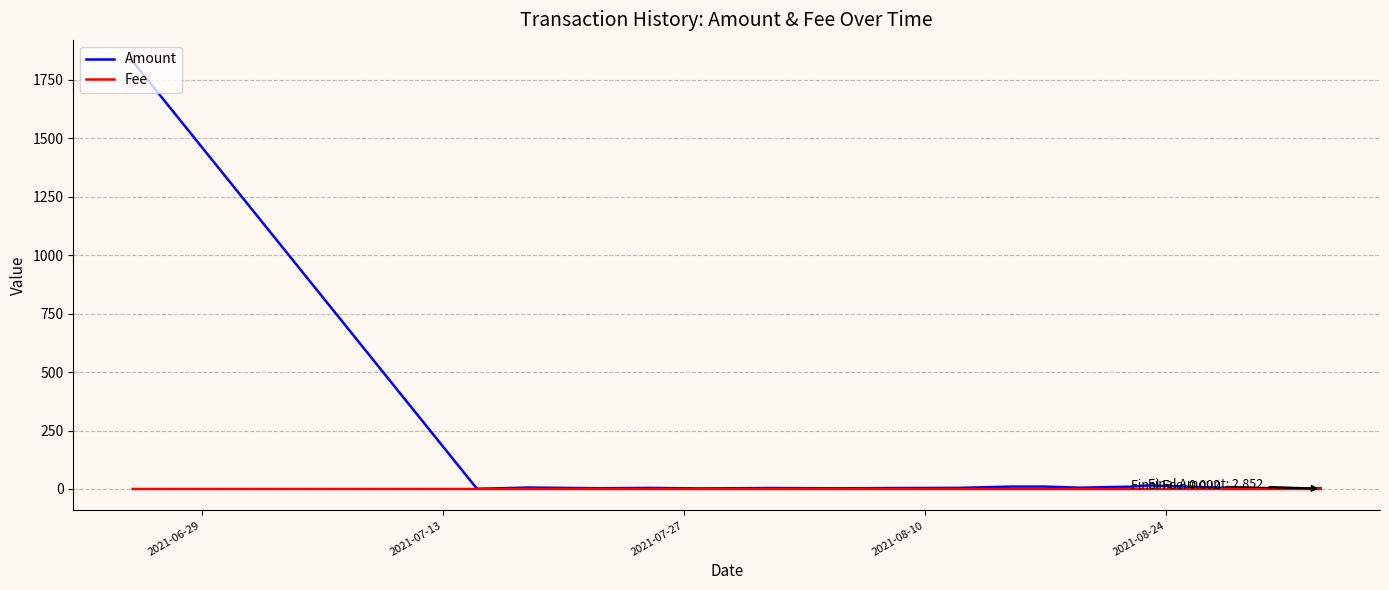

What are all the series names shown in the legend?

Amount, Fee